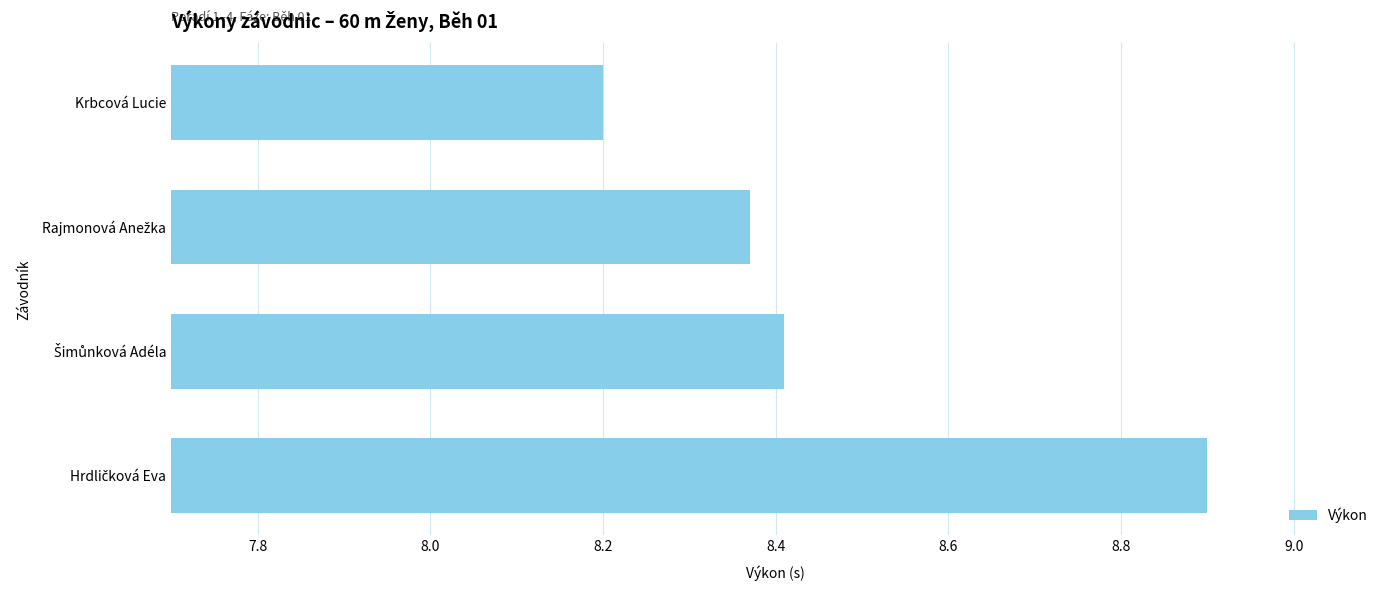

What is the label of the 4th bar from the bottom?

Krbcová Lucie